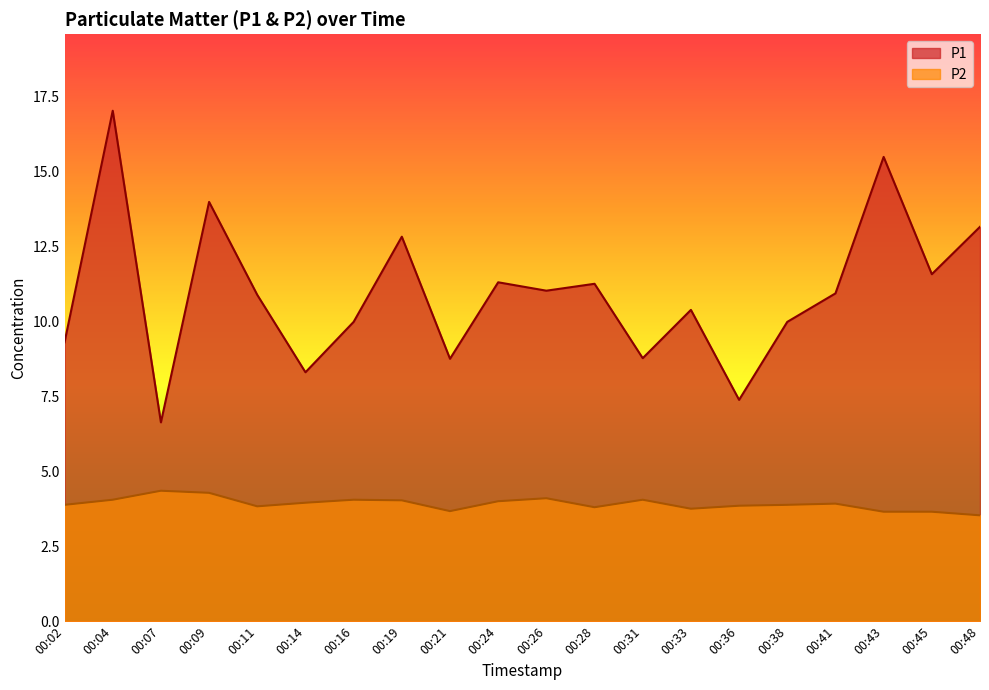

What is the approximate value of P2 at 00:48?

3.5